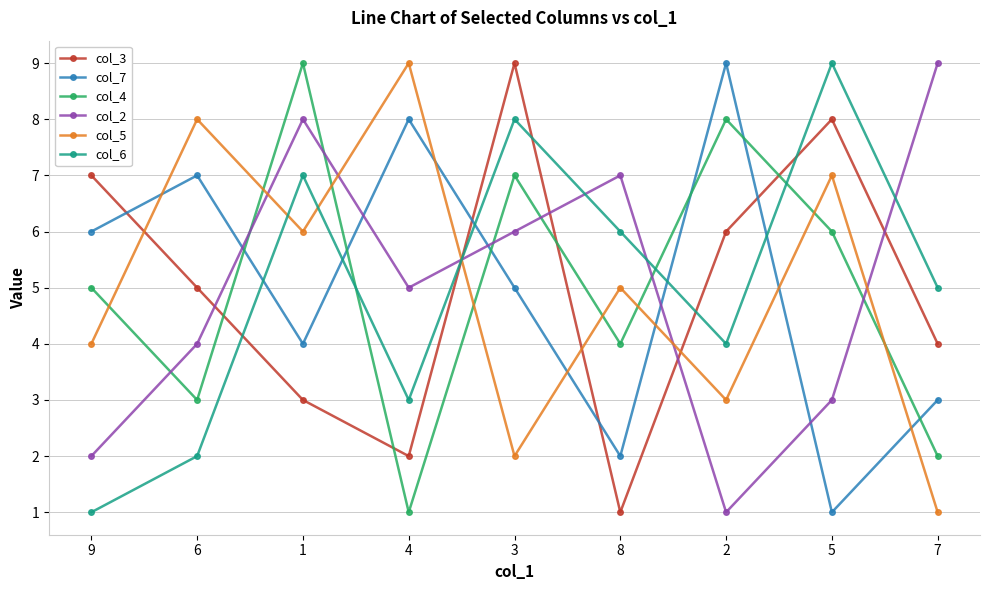

Reading right to left, what are all the values shown in this chart?

col_3: 7=4	5=8	2=6	8=1	3=9	4=2	1=3	6=5	9=7
col_7: 7=3	5=1	2=9	8=2	3=5	4=8	1=4	6=7	9=6
col_4: 7=2	5=6	2=8	8=4	3=7	4=1	1=9	6=3	9=5
col_2: 7=9	5=3	2=1	8=7	3=6	4=5	1=8	6=4	9=2
col_5: 7=1	5=7	2=3	8=5	3=2	4=9	1=6	6=8	9=4
col_6: 7=5	5=9	2=4	8=6	3=8	4=3	1=7	6=2	9=1